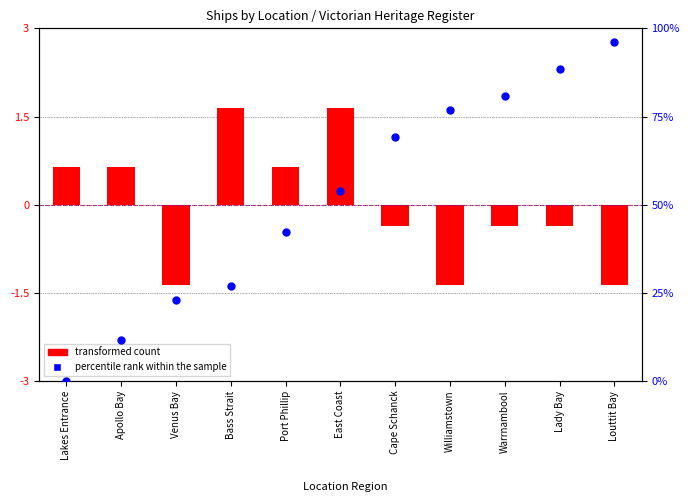

Which series reaches the maximum Y coordinate?

percentile rank within the sample